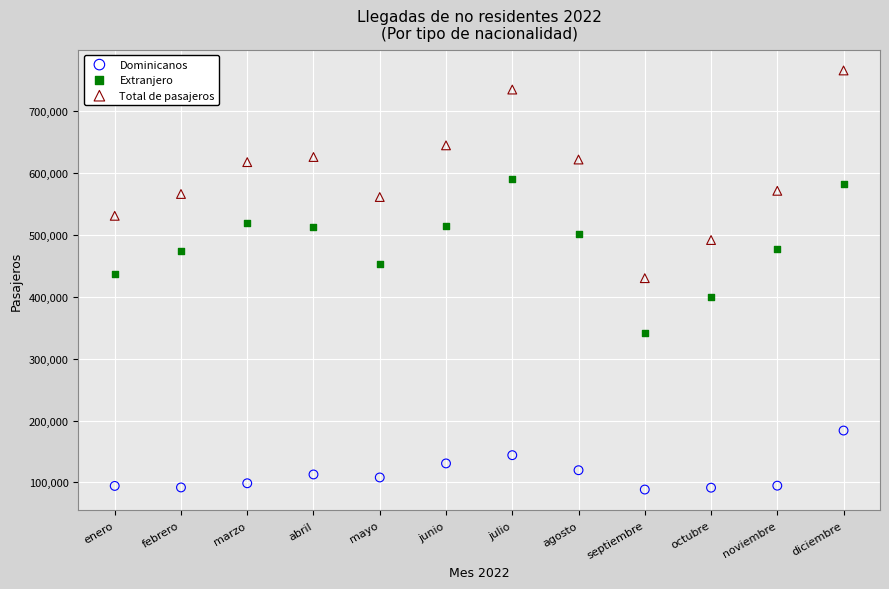

Across all data points, what is the range of Y values (max minus min)?

677521